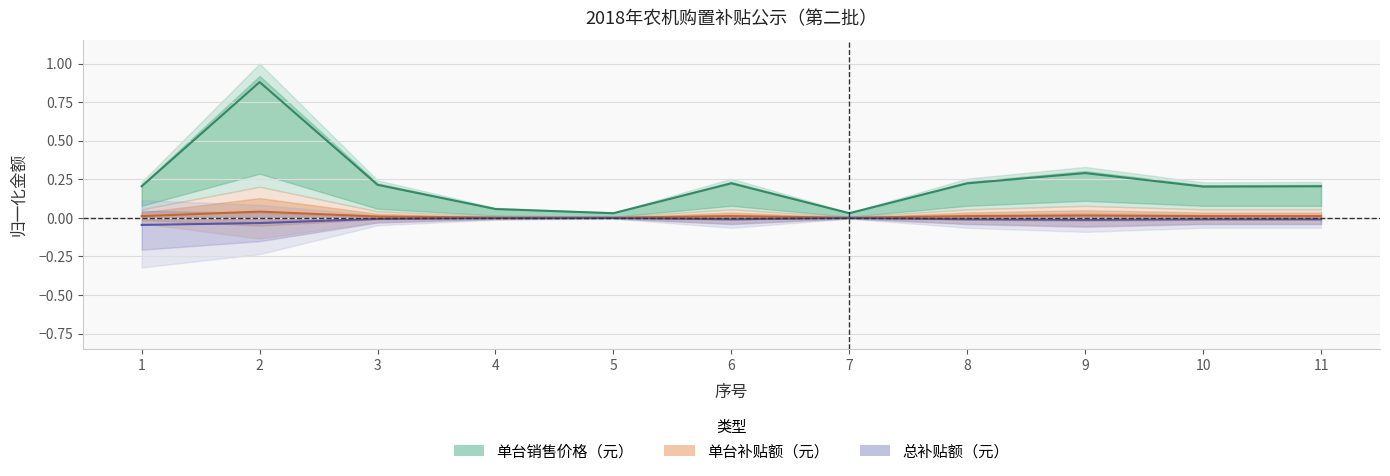

Reading left to right, list all the values displayed in this chart.

单台销售价格（元）: 1=0.2	2=0.9	3=0.2	4=0.1	5=0.0	6=0.2	7=0.0	8=0.2	9=0.3	10=0.2	11=0.2
单台补贴额（元）: 1=0.0	2=0.0	3=0.0	4=0.0	5=0.0	6=0.0	7=0.0	8=0.0	9=0.0	10=0.0	11=0.0
总补贴额（元）: 1=-0.0	2=-0.0	3=-0.0	4=-0.0	5=-0.0	6=-0.0	7=-0.0	8=-0.0	9=-0.0	10=-0.0	11=-0.0